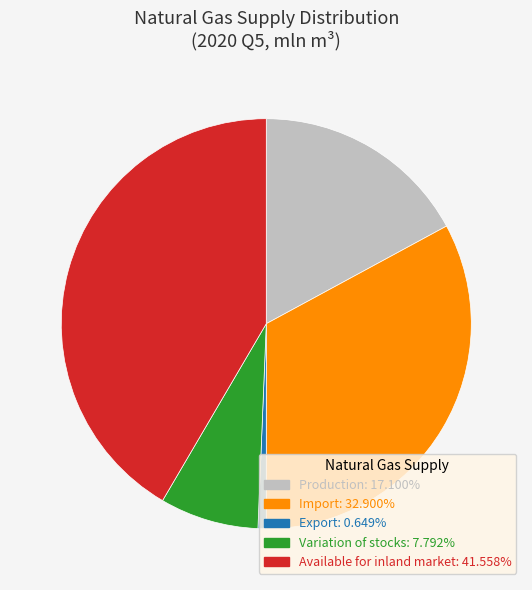

Which has a higher value, Import or Variation of stocks?

Import